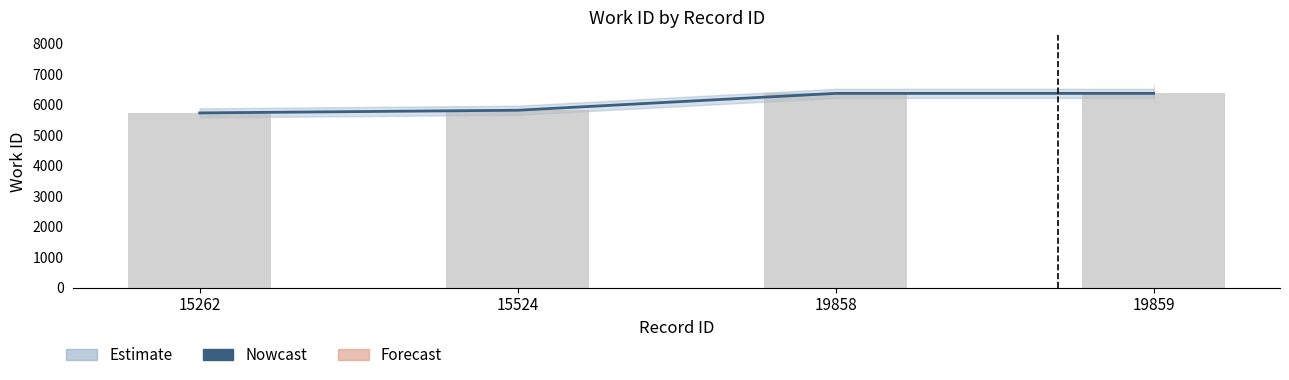

What is the sum of all values?

24271